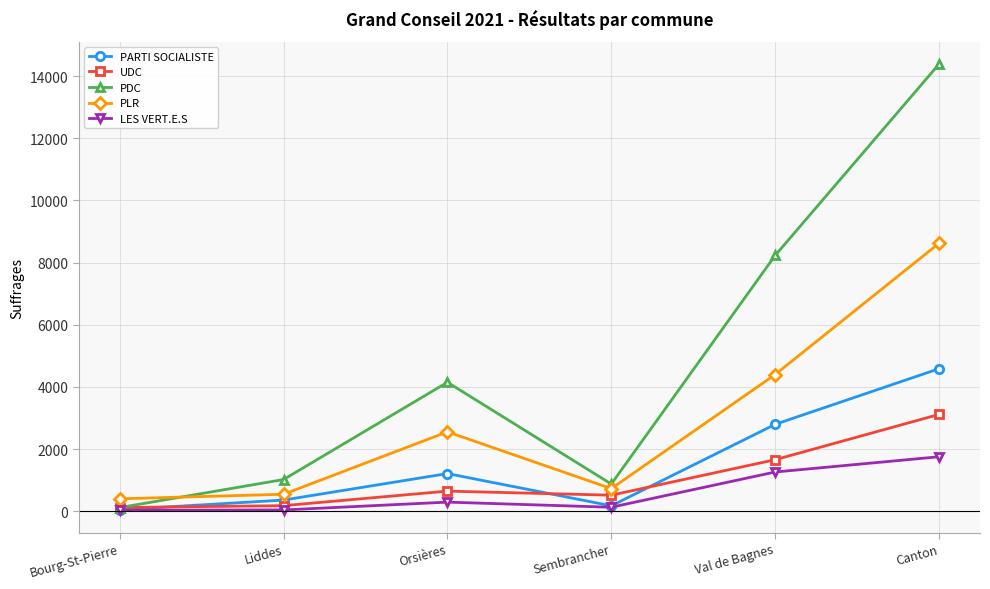

True or false: LES VERT.E.S has a value of 32 at Bourg-St-Pierre.

True